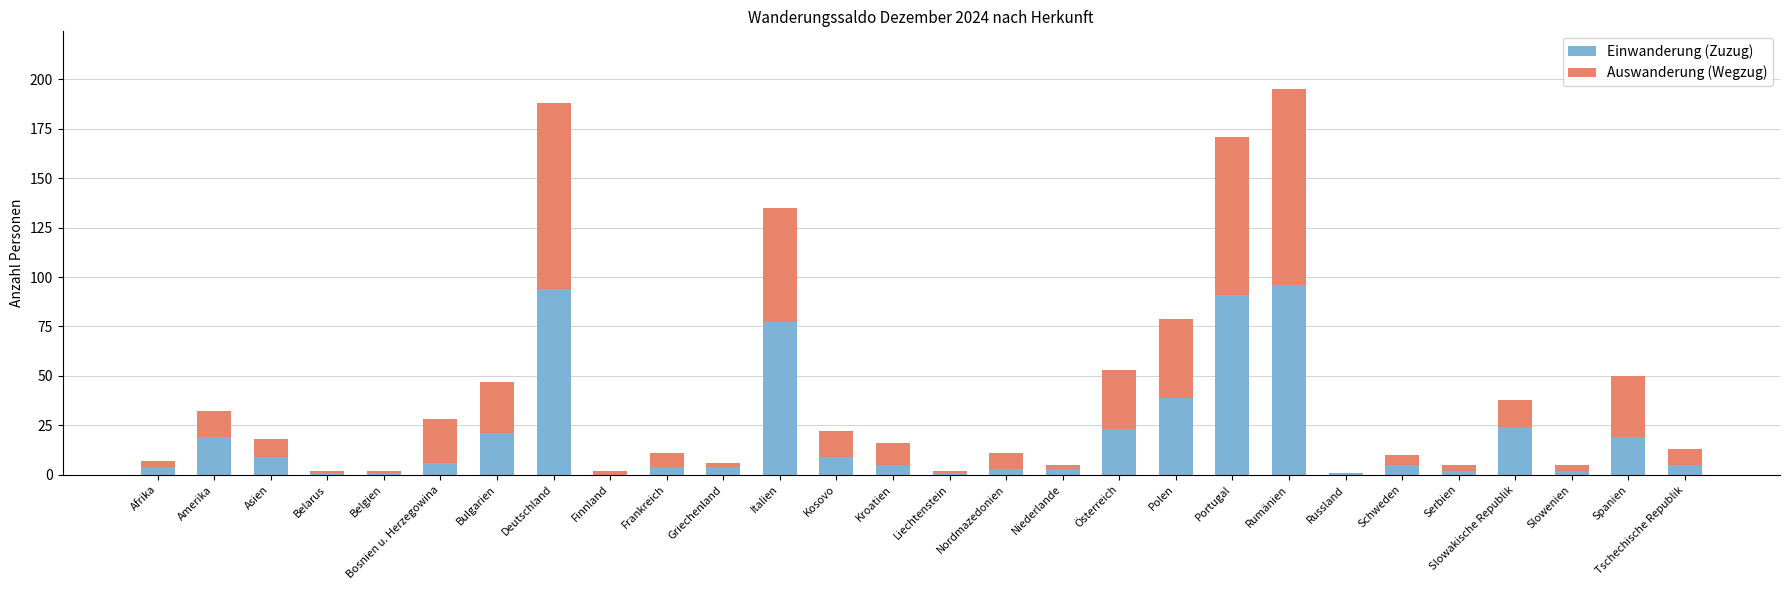

The Einwanderung (Zuzug) series shows 5 at Kroatien. True or false?

True